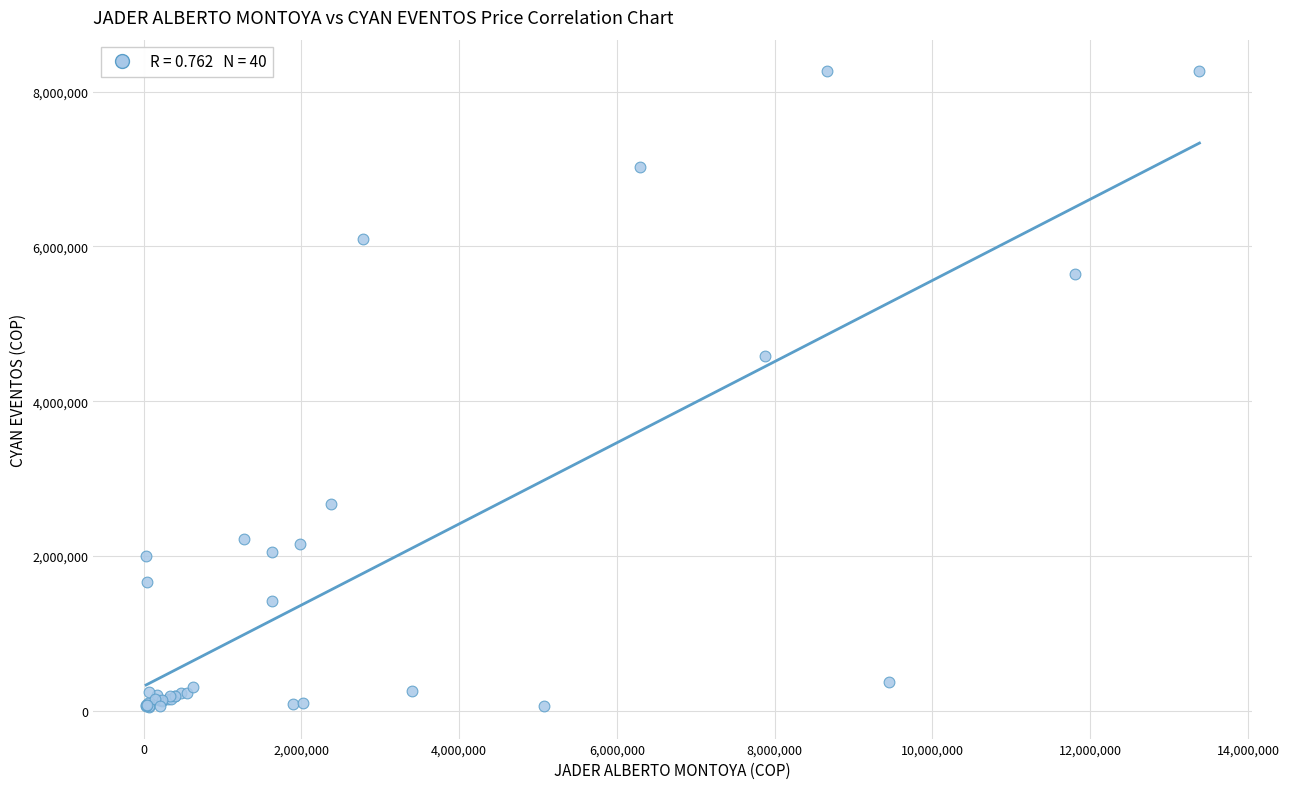

What Y value in the scatter plot is closest to 4155995?

4580749